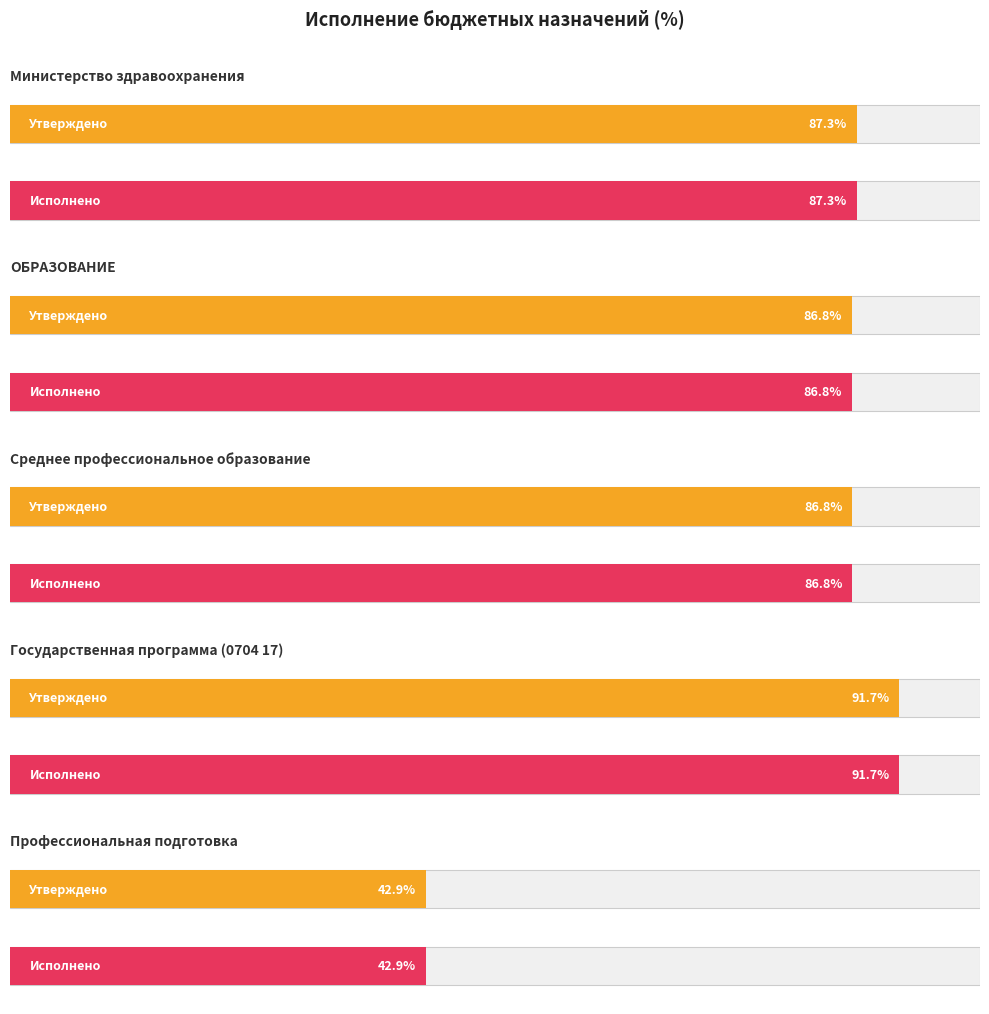

The Утвержденные бюджетные назначения series shows 122809341.5 at Среднее профессиональное образование. True or false?

False